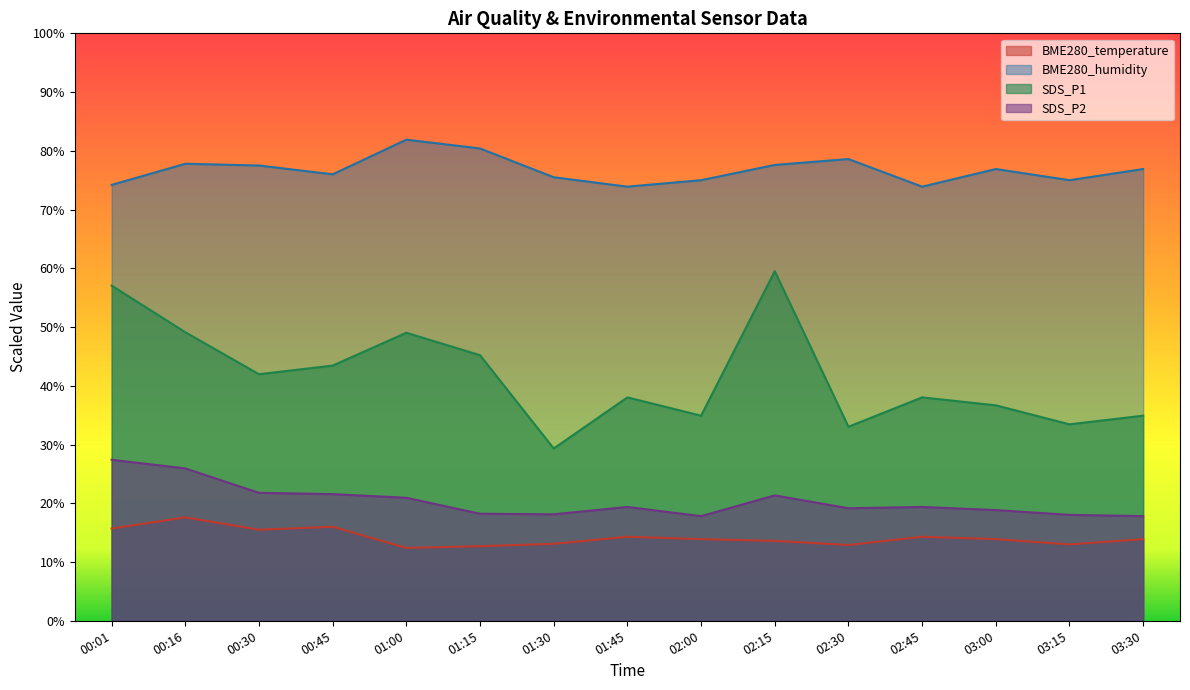

What is the difference between the SDS_P1 values at 03:15 and 02:45?

4.6